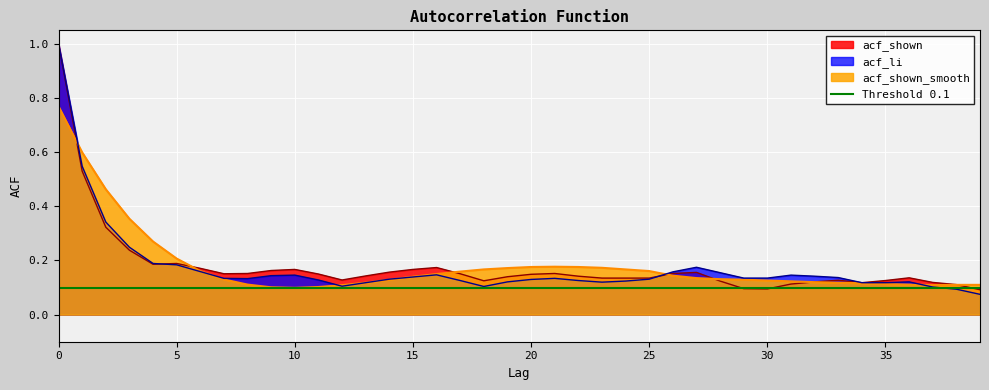

What is the approximate value of acf_shown at 1?

0.5